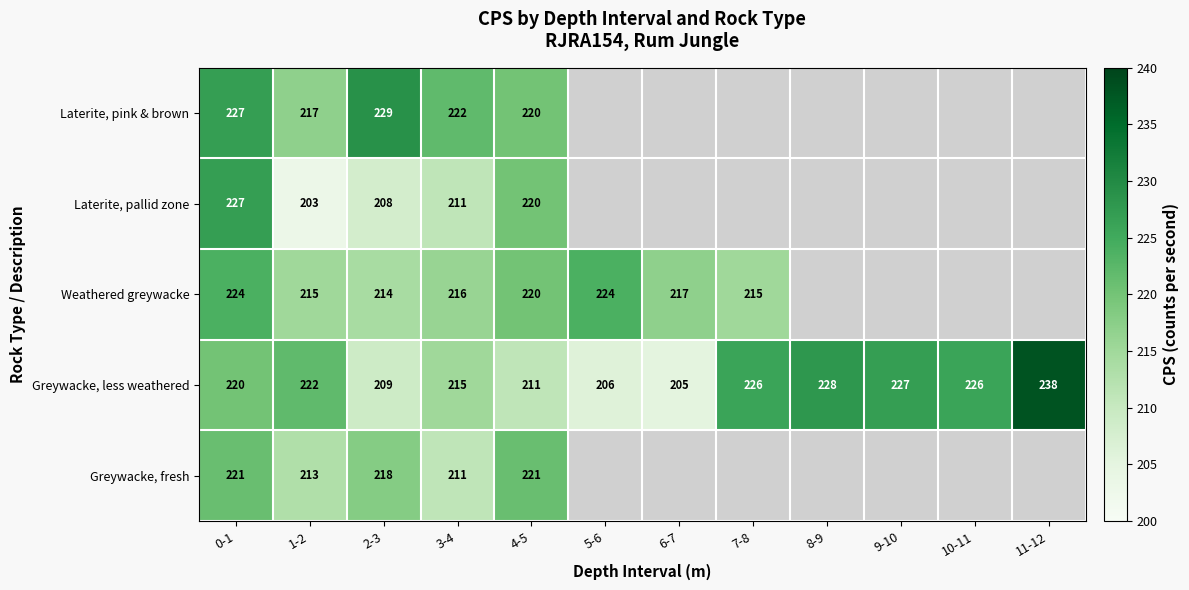

The value of Laterite, pink & brown at 1-2 is 142.7. True or false?

False